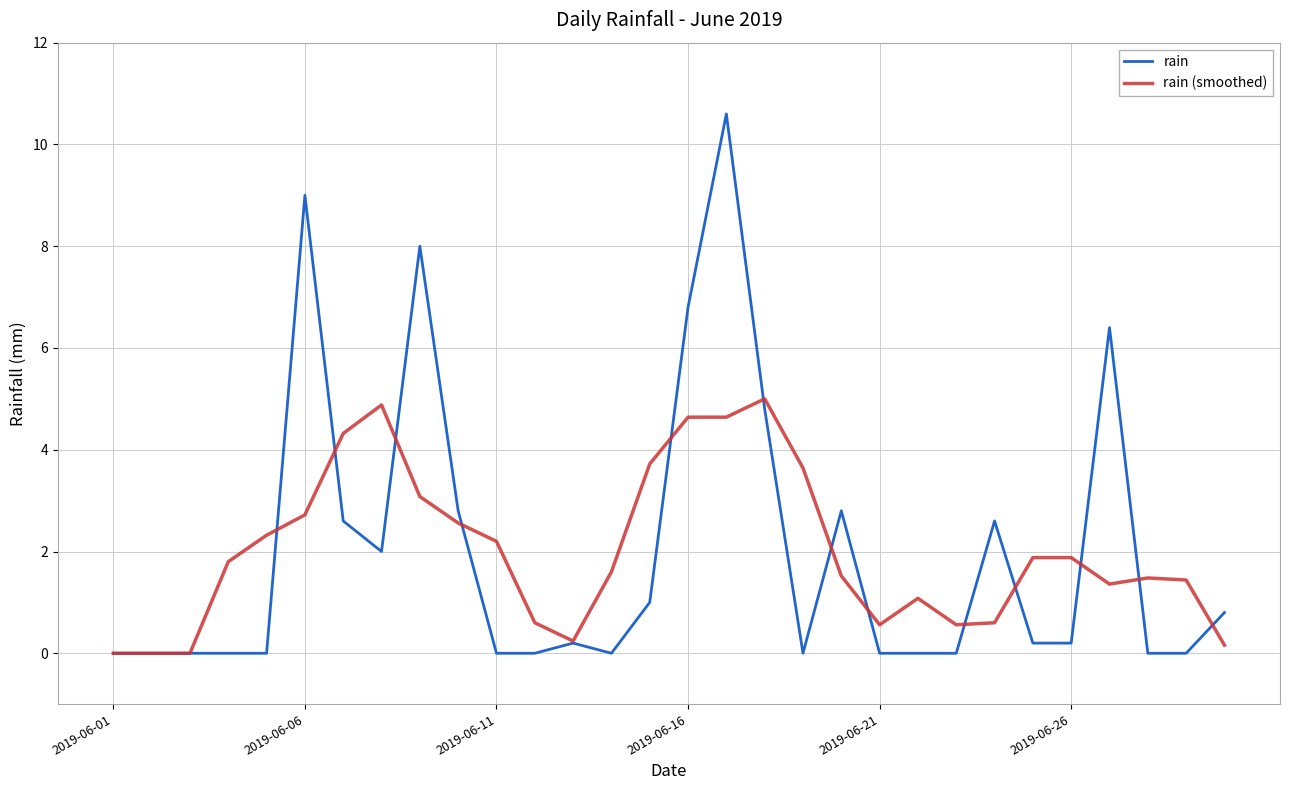

List the series in order of their peak value, lowest first.

rain (smoothed), rain